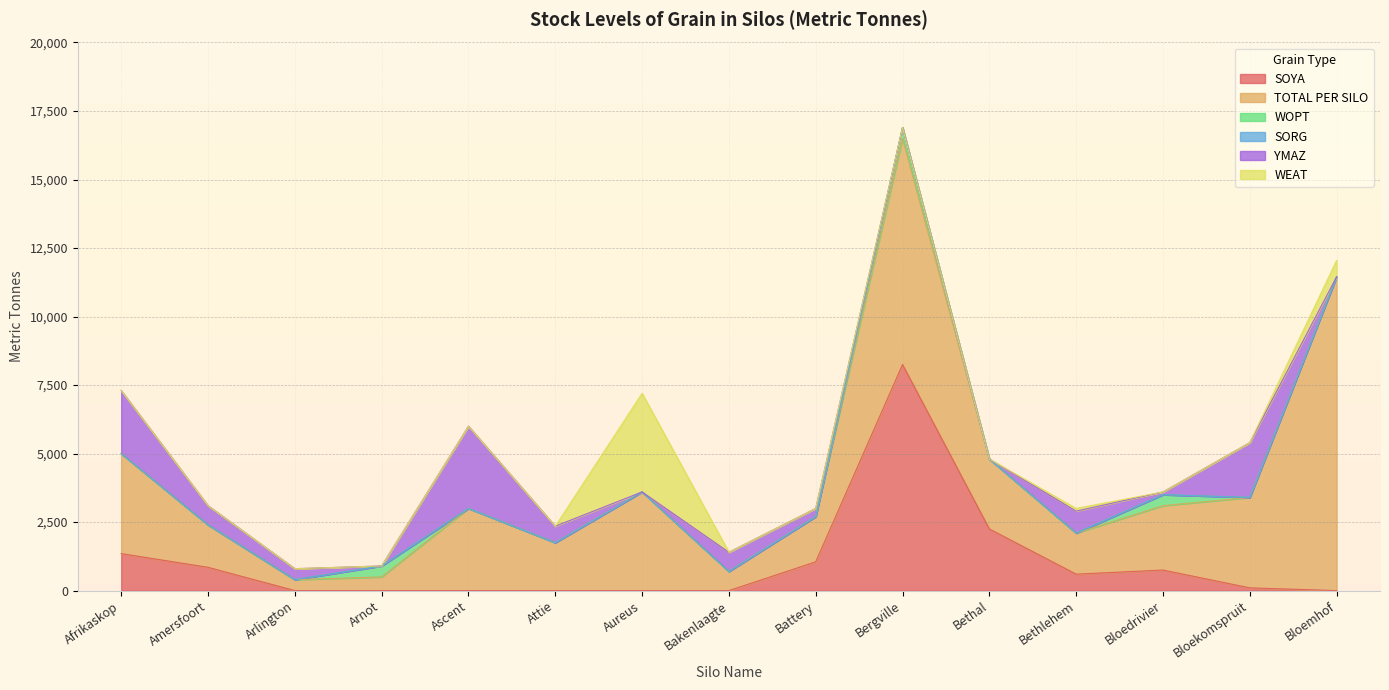

How many data points in WEAT are above 0?

3